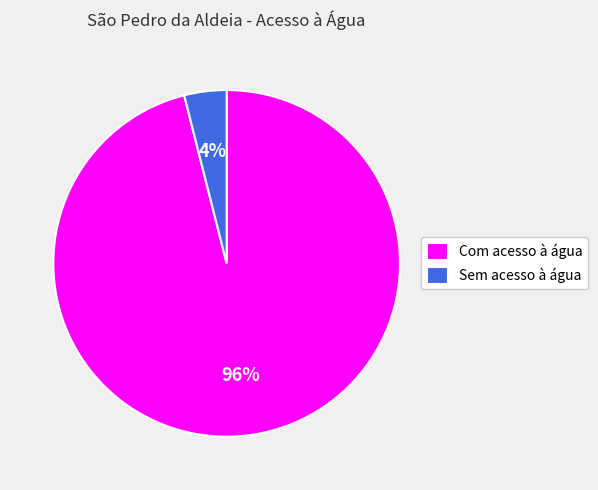

Which has a higher value, Com acesso à água or Sem acesso à água?

Com acesso à água